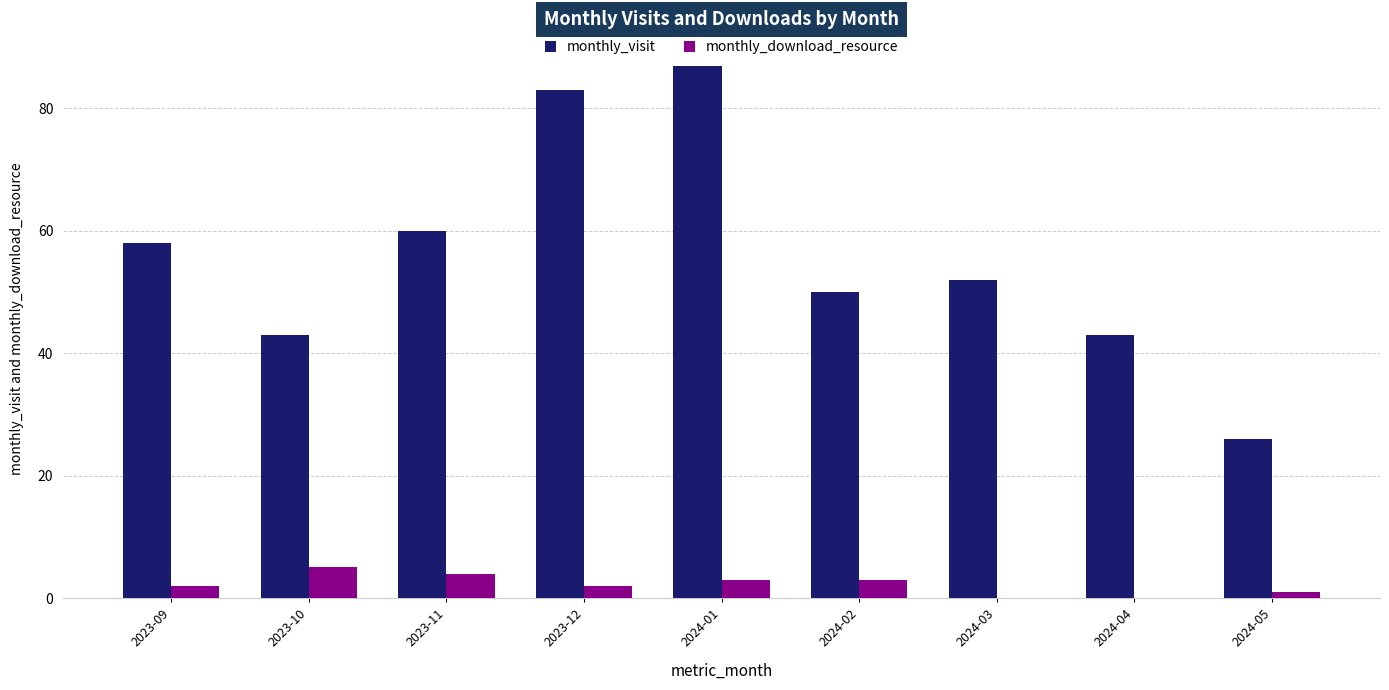

The value of monthly_visit at 2024-03 is 52. True or false?

True